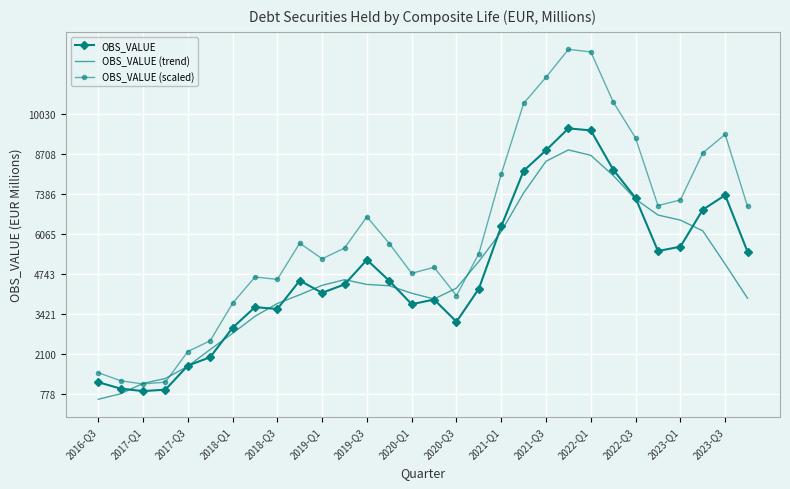

Which series has the largest range (max minus min)?

OBS_VALUE (scaled)